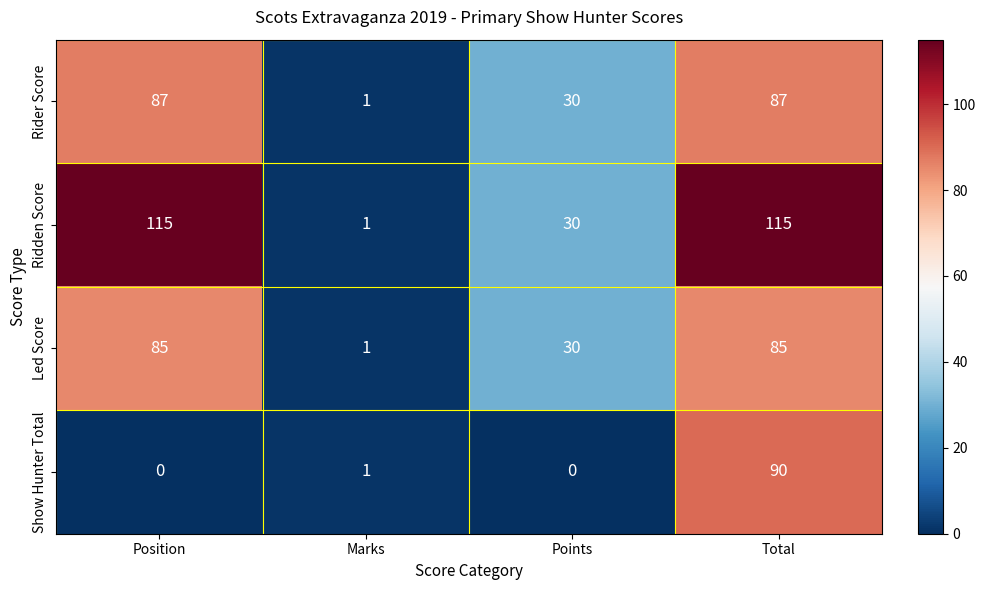

At how many categories does at least one series exceed 73?

2